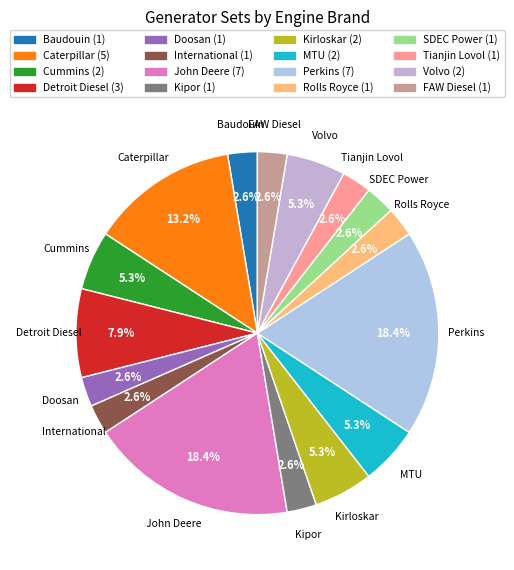

Is Tianjin Lovol the majority of the pie?

No